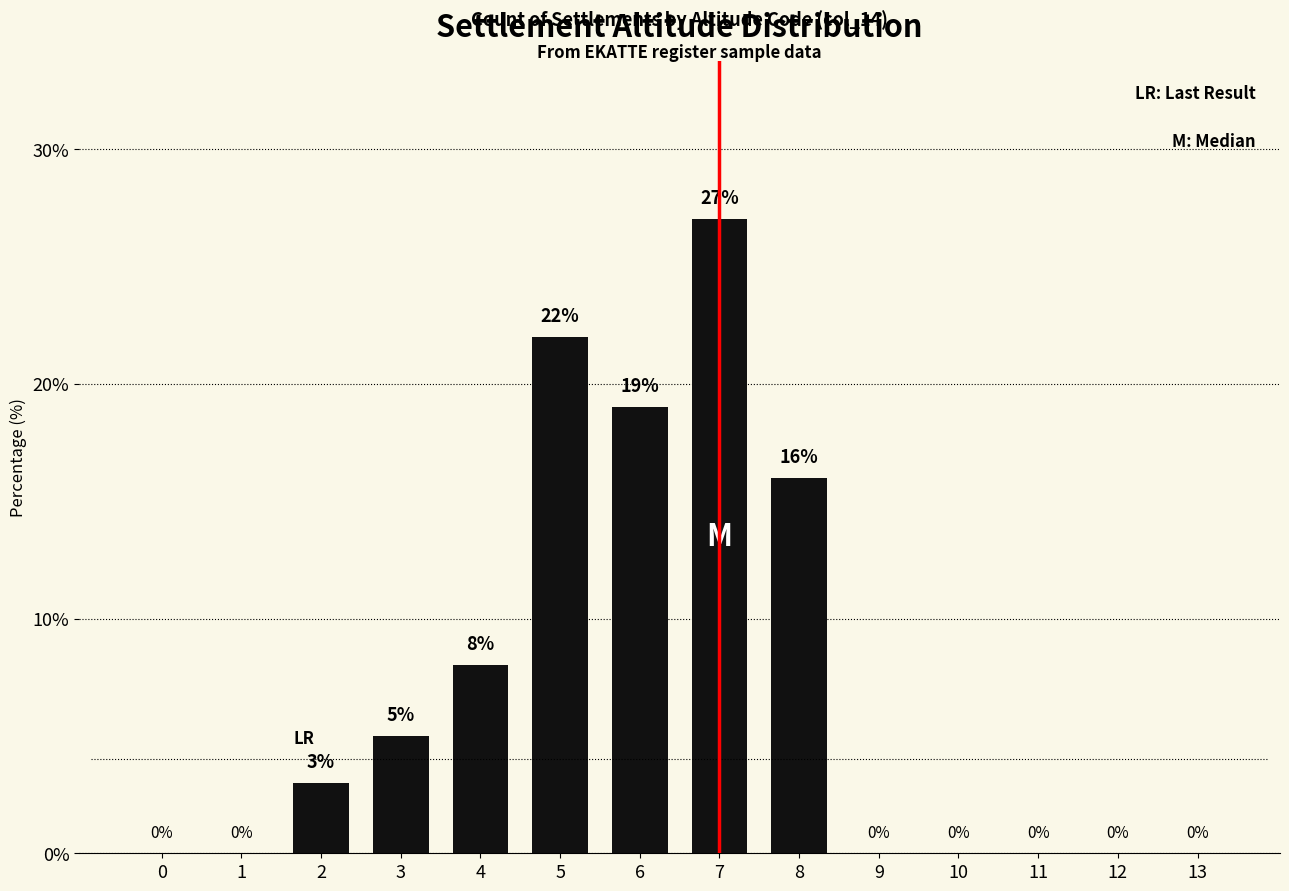

Reading left to right, transcribe all the data shown in this chart.

0=0	1=0	2=3	3=5	4=8	5=22	6=19	7=27	8=16	9=0	10=0	11=0	12=0	13=0